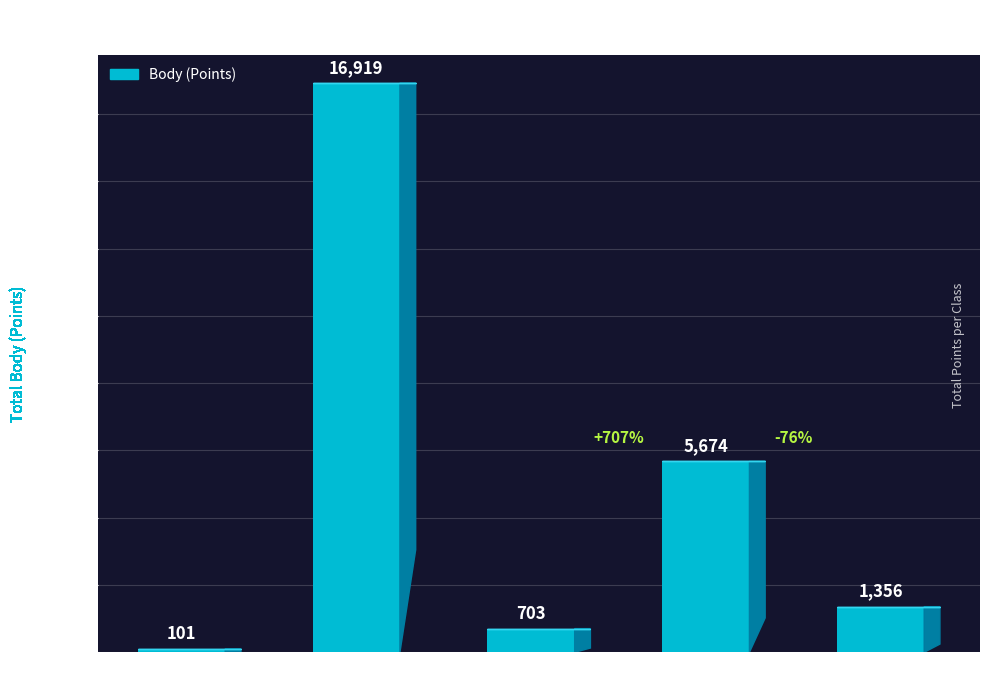

Which label corresponds to the smallest value in the chart?

420